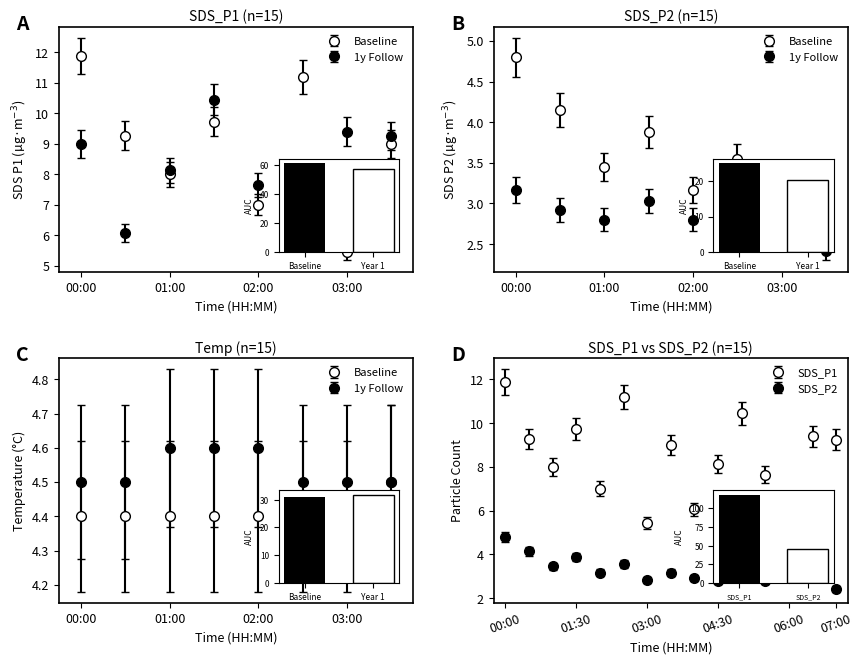

How many categories are shown in the chart?

15